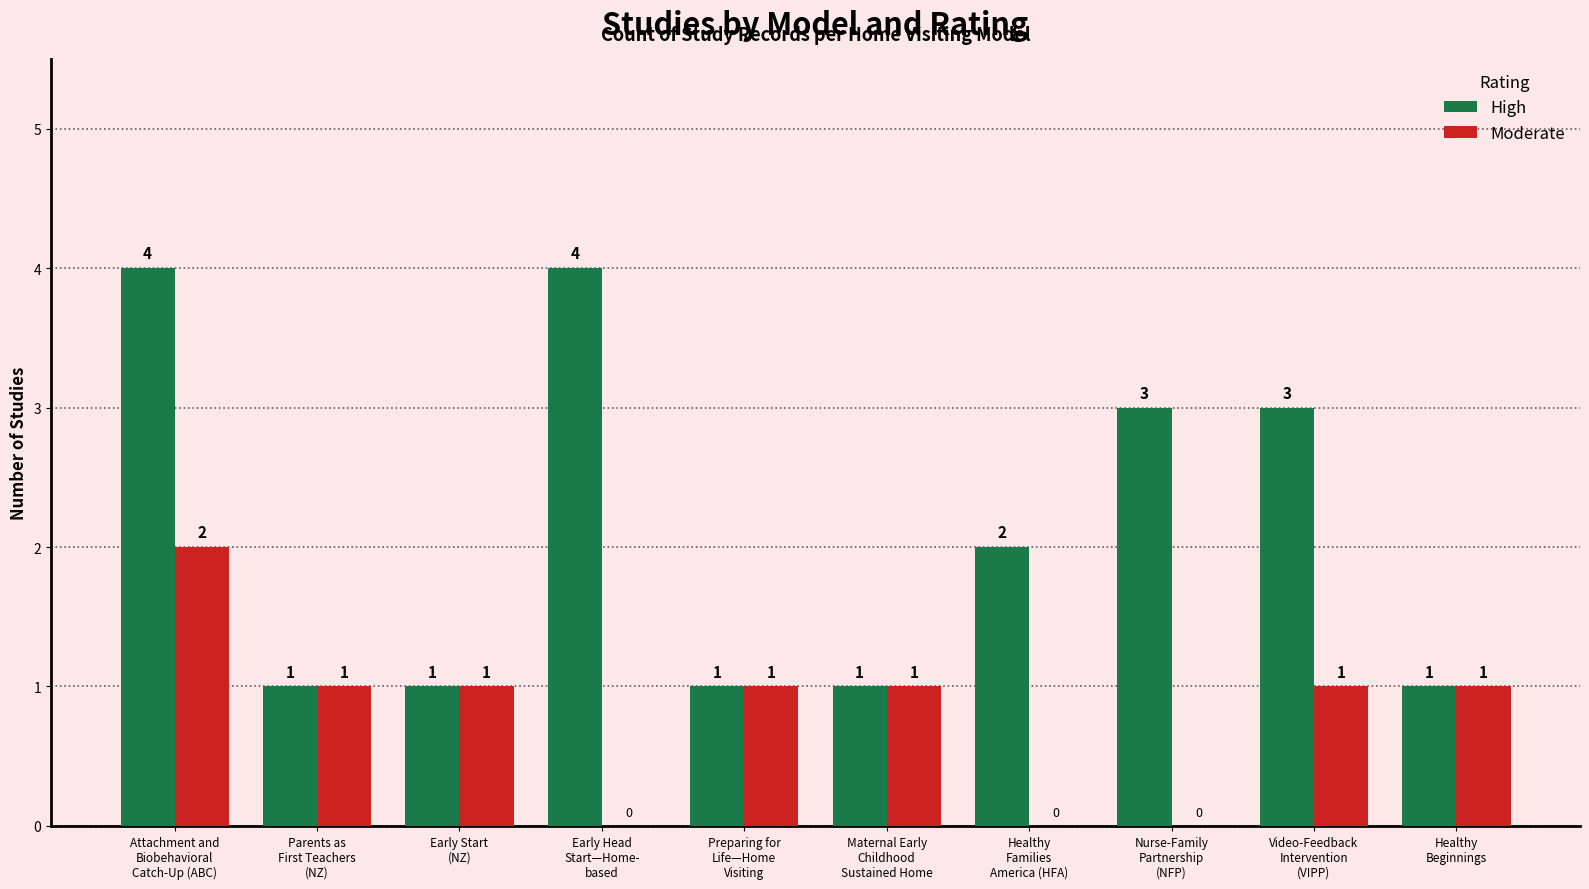

Reading left to right, what are all the values shown in this chart?

High: Attachment and
Biobehavioral
Catch-Up (ABC)=4	Parents as
First Teachers
(NZ)=1	Early Start
(NZ)=1	Early Head
Start—Home-
based=4	Preparing for
Life—Home
Visiting=1	Maternal Early
Childhood
Sustained Home=1	Healthy
Families
America (HFA)=2	Nurse-Family
Partnership
(NFP)=3	Video-Feedback
Intervention
(VIPP)=3	Healthy
Beginnings=1
Moderate: Attachment and
Biobehavioral
Catch-Up (ABC)=2	Parents as
First Teachers
(NZ)=1	Early Start
(NZ)=1	Early Head
Start—Home-
based=0	Preparing for
Life—Home
Visiting=1	Maternal Early
Childhood
Sustained Home=1	Healthy
Families
America (HFA)=0	Nurse-Family
Partnership
(NFP)=0	Video-Feedback
Intervention
(VIPP)=1	Healthy
Beginnings=1